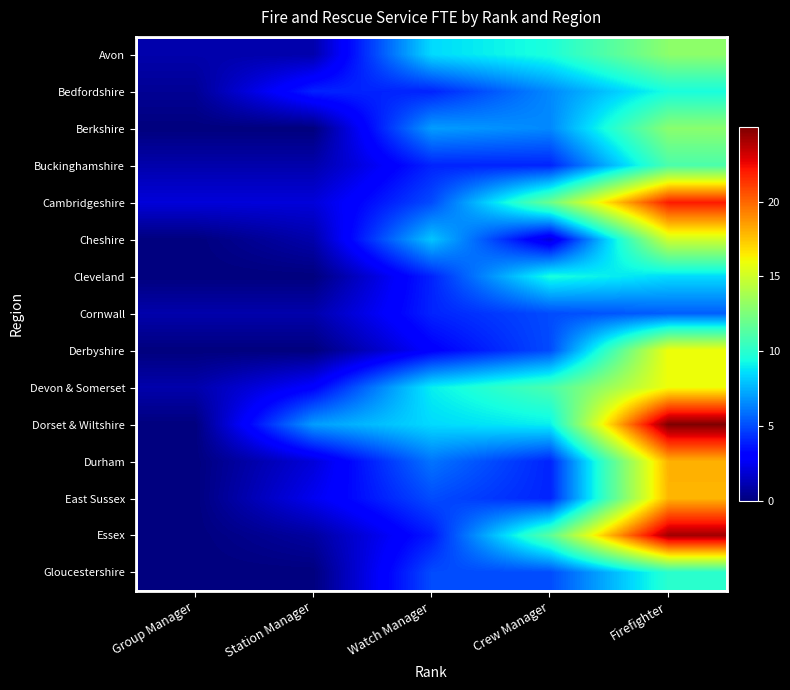

Which category has the highest value across all series?

Firefighter